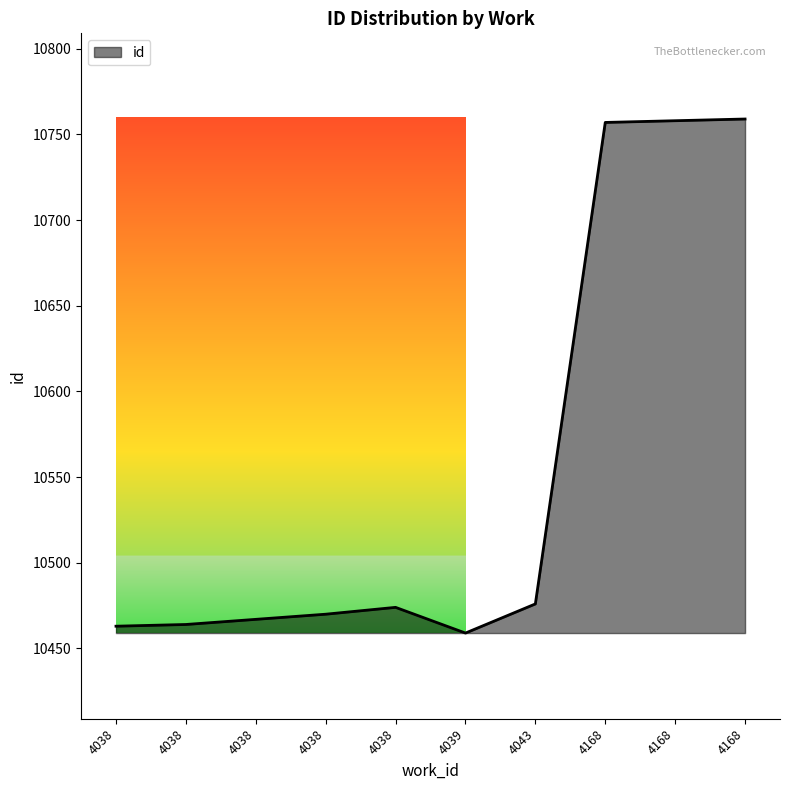

Does the chart have visible grid lines?

No